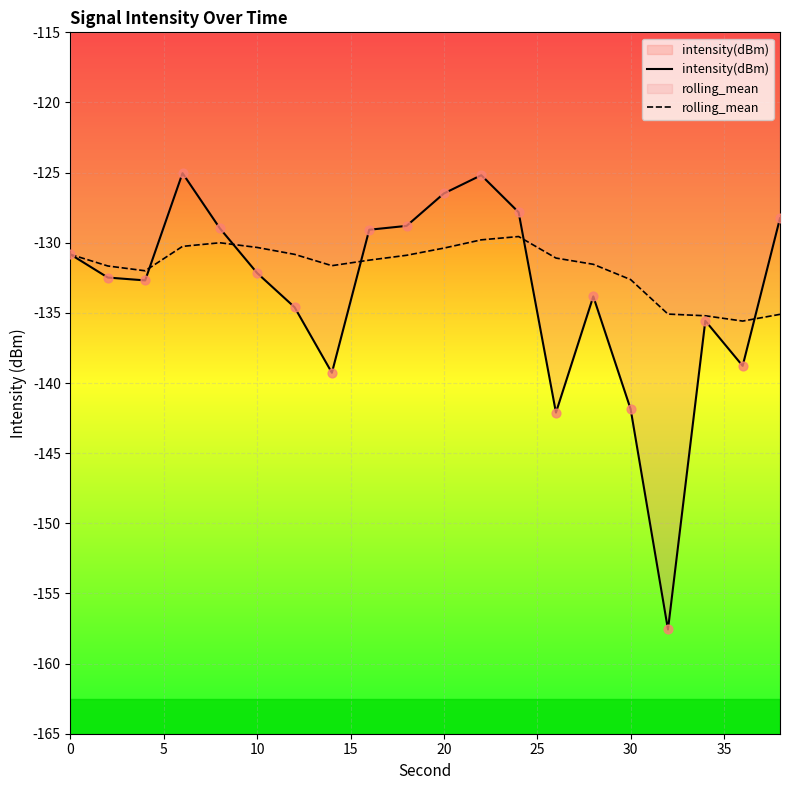

Which series has the largest Y range (max minus min)?

intensity(dBm)